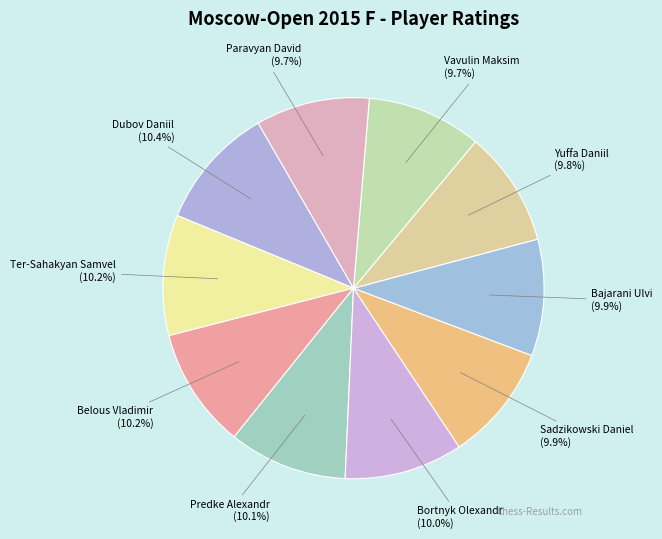

How many slices are in this pie chart?

10